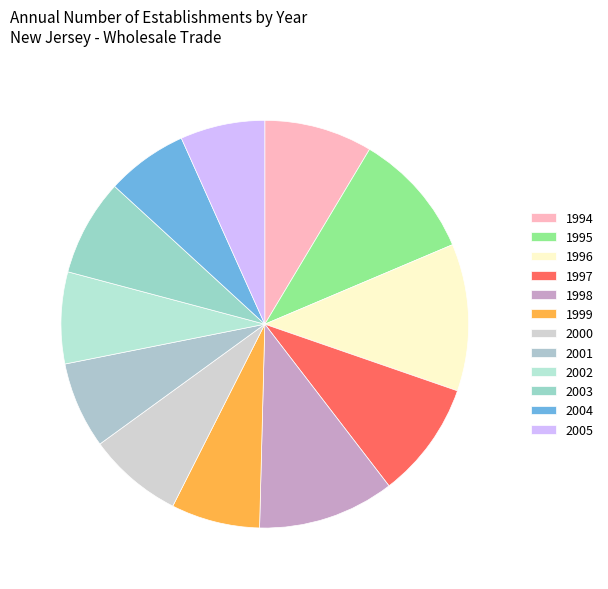

How many slices are in this pie chart?

12